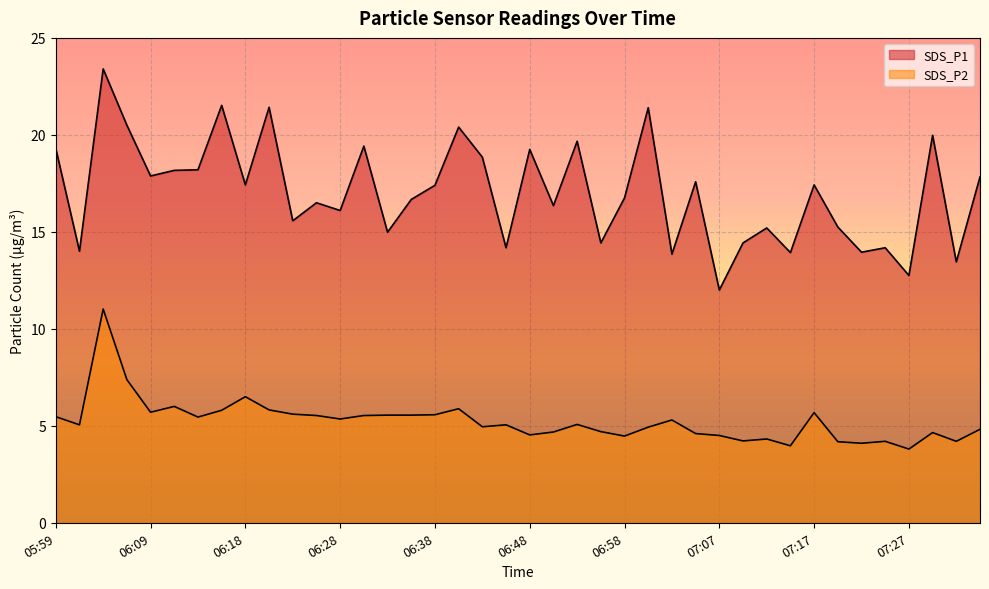

What is the difference between the second highest and second lowest values in the SDS_P2 series?

3.4